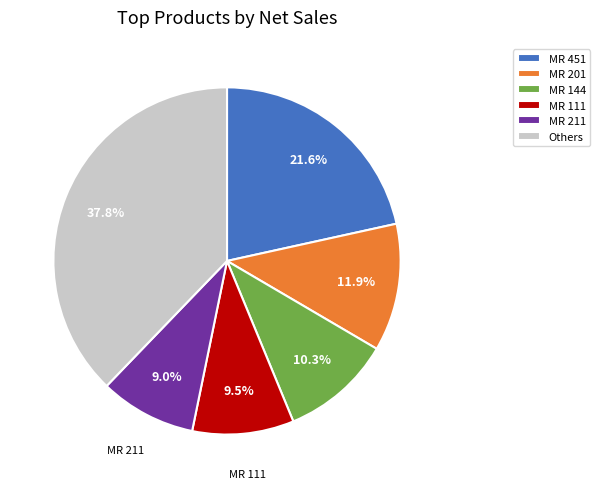

Combined, do MR 451 and MR 211 account for over 50%?

No